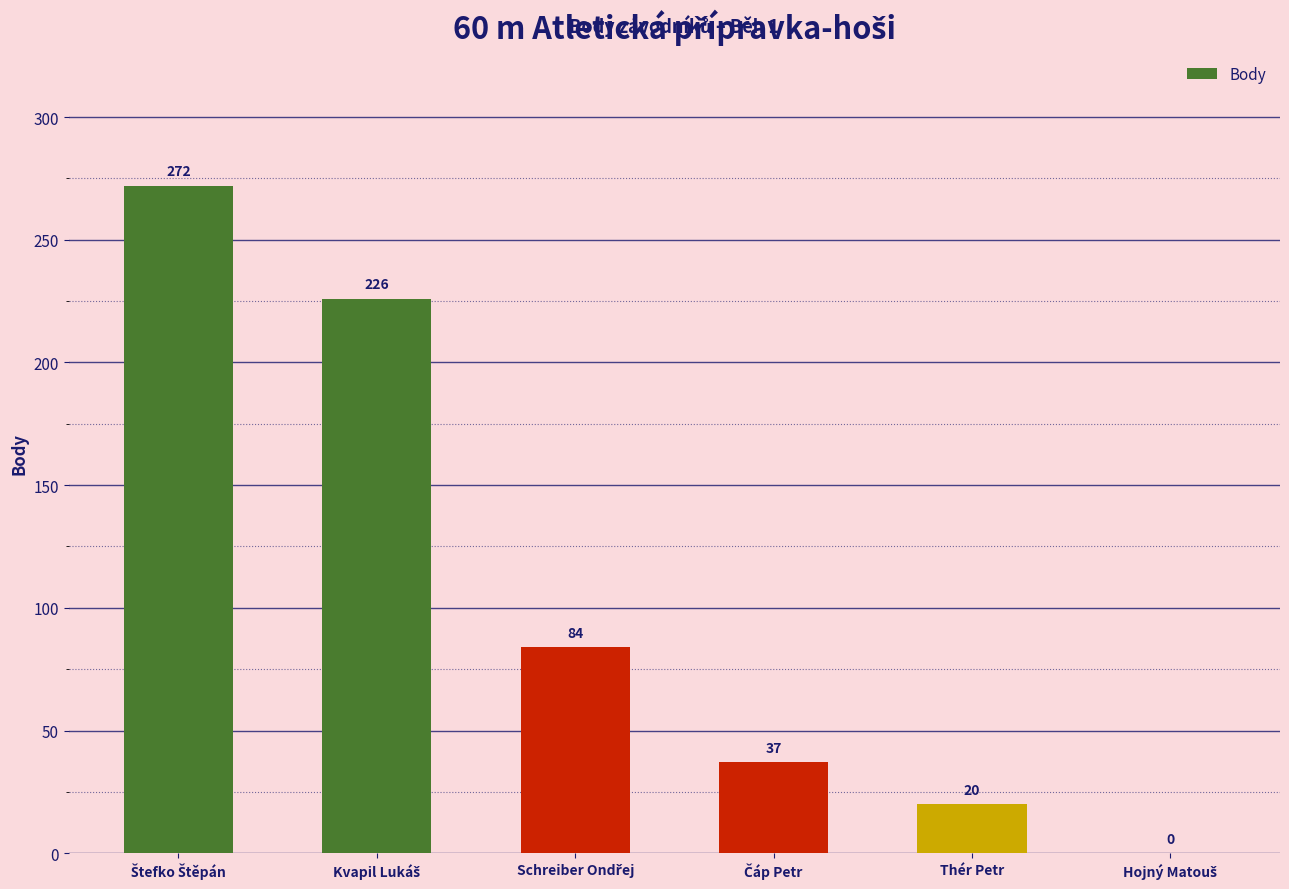

Count the number of categories in the chart.

6